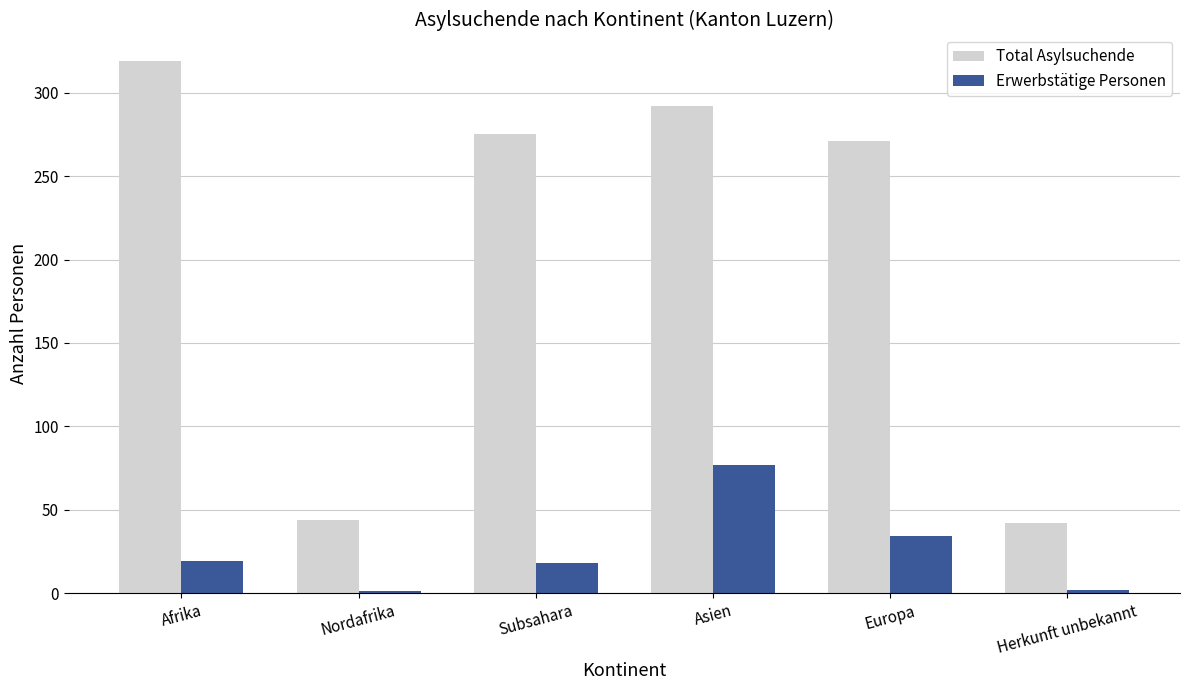

How many data points does each series have?

6